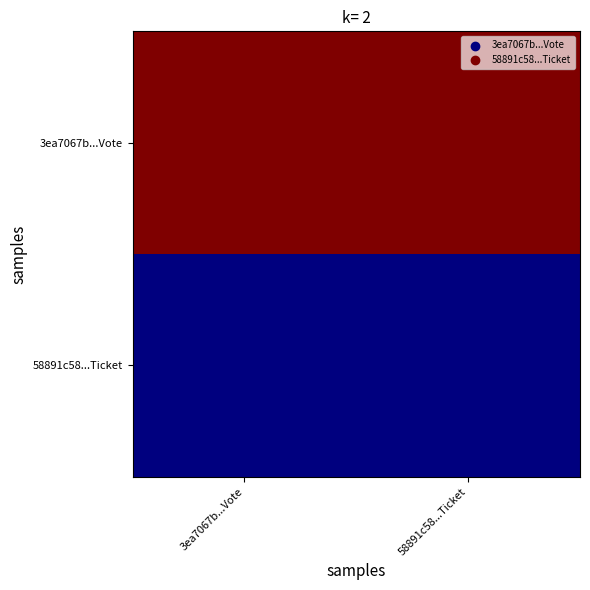

At how many categories does at least one series exceed 0?

2